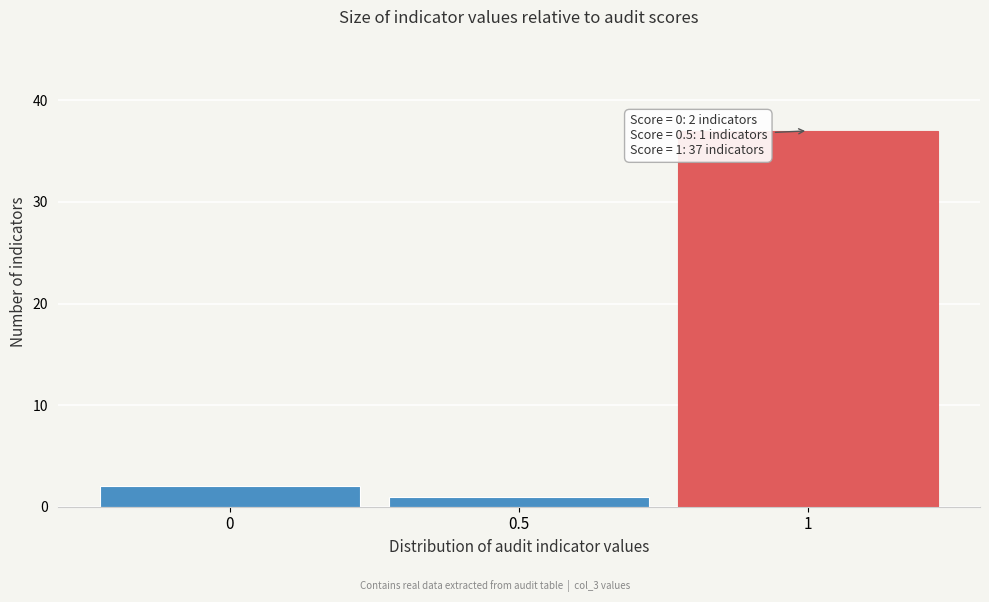

Which range on the x-axis has the tallest bar?

0.75 to 1.25